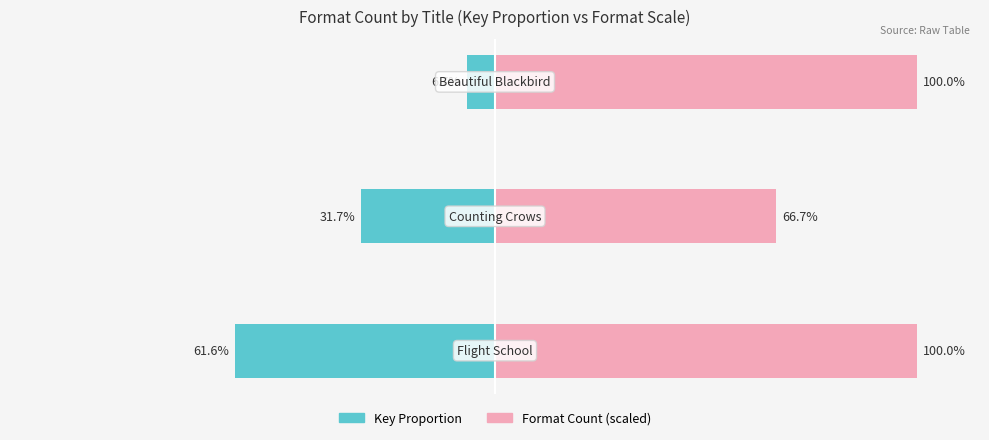

Reading left to right, what are all the values shown in this chart?

Key Proportion: −150=-61.6	−100=-31.7	−50=-6.7
Format Count (scaled): −150=100.0	−100=66.7	−50=100.0